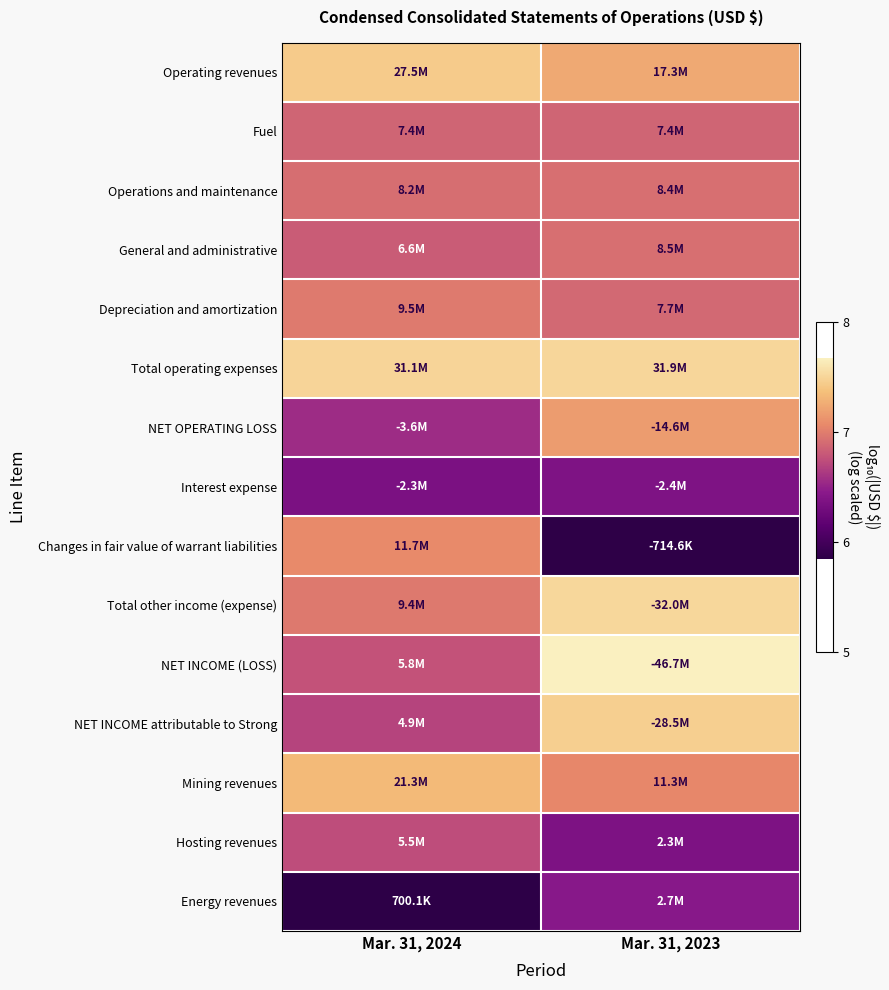

Between Mar. 31, 2023 and Mar. 31, 2024, which is larger?

Mar. 31, 2024